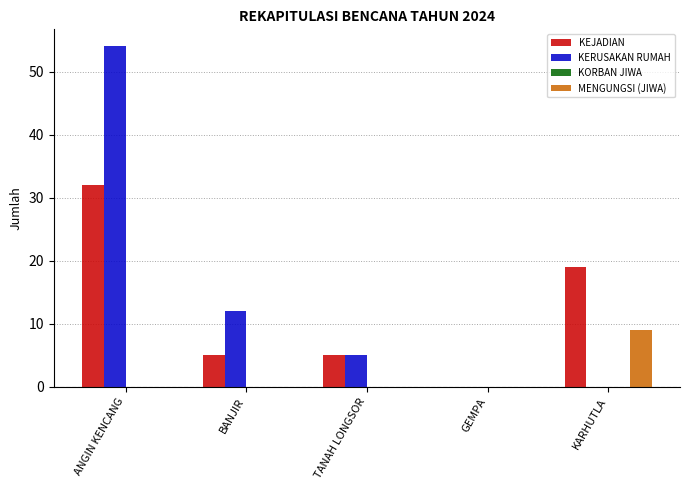

Where is KERUSAKAN RUMAH nearest to the value 27?

BANJIR